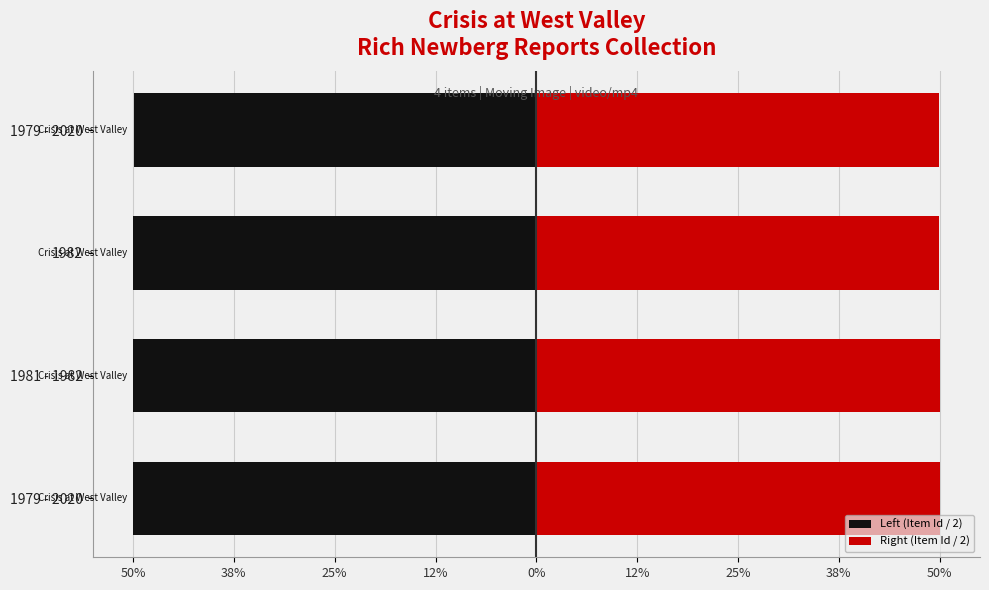

What position from the left is 25%?

3